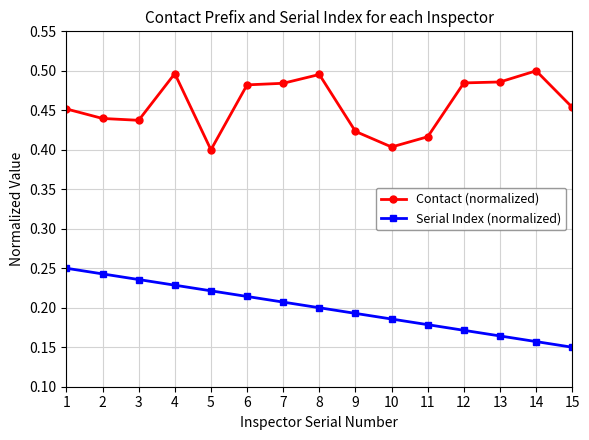

True or false: Serial Index (normalized) has more than 1 interior local peaks.

False